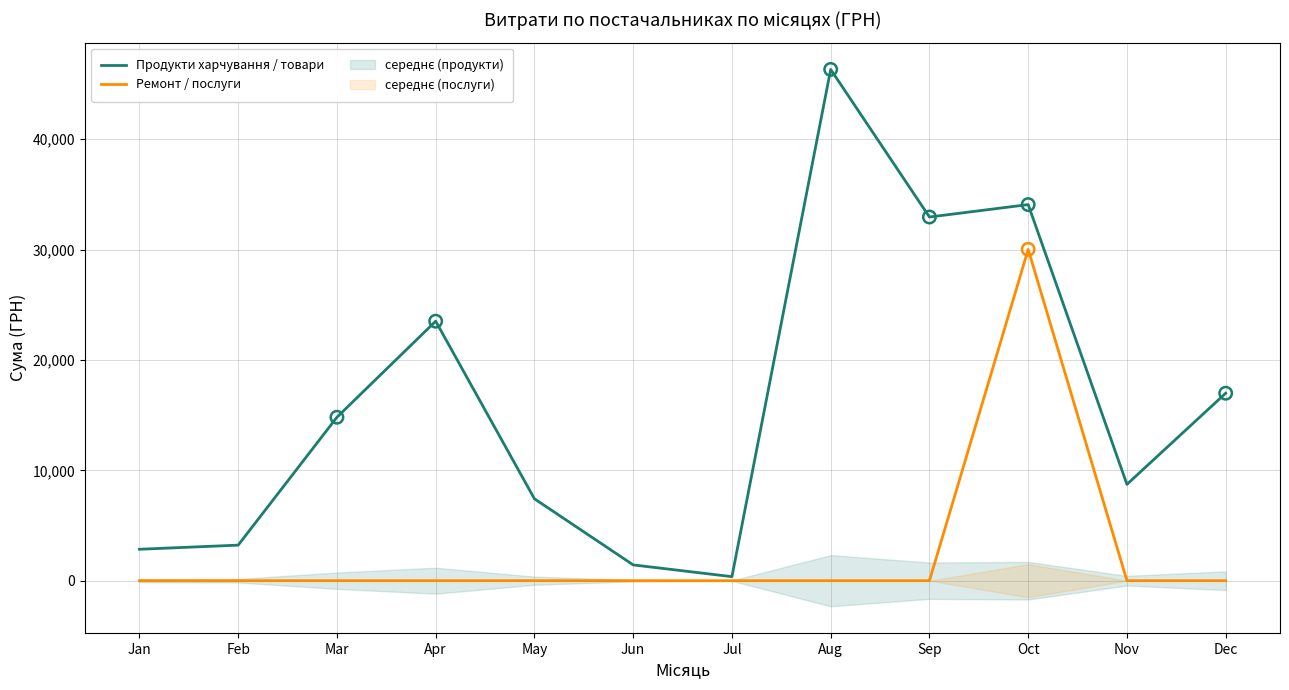

Which series reaches the minimum Y coordinate?

Ремонт / послуги